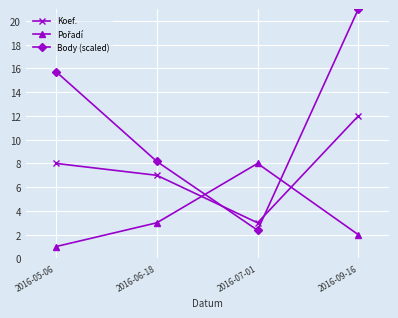

What is the difference between the highest and lowest values at 2016-07-01?

5.6